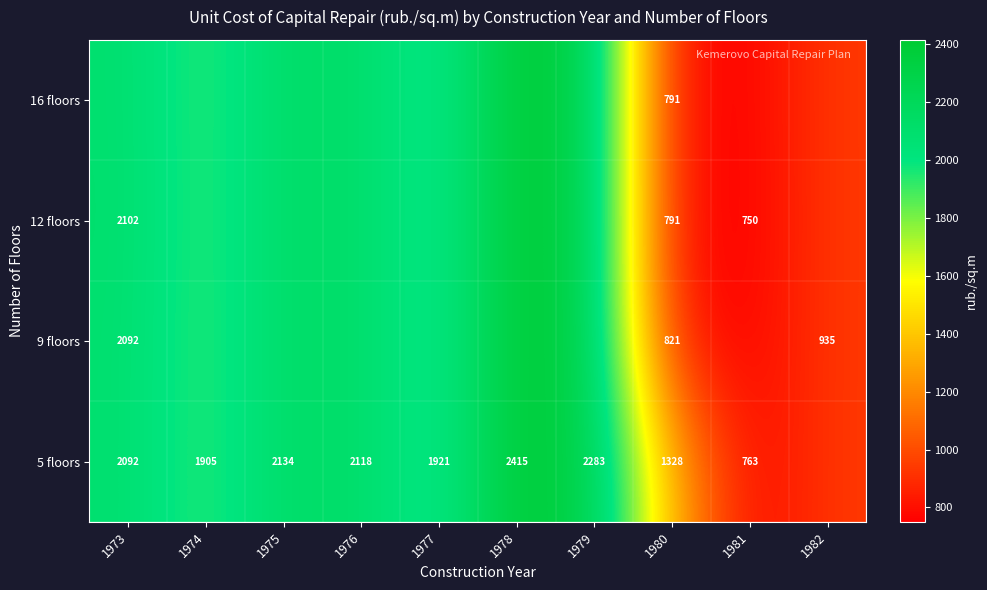

True or false: 16 floors has a value of 2415.3 at 1978.

True